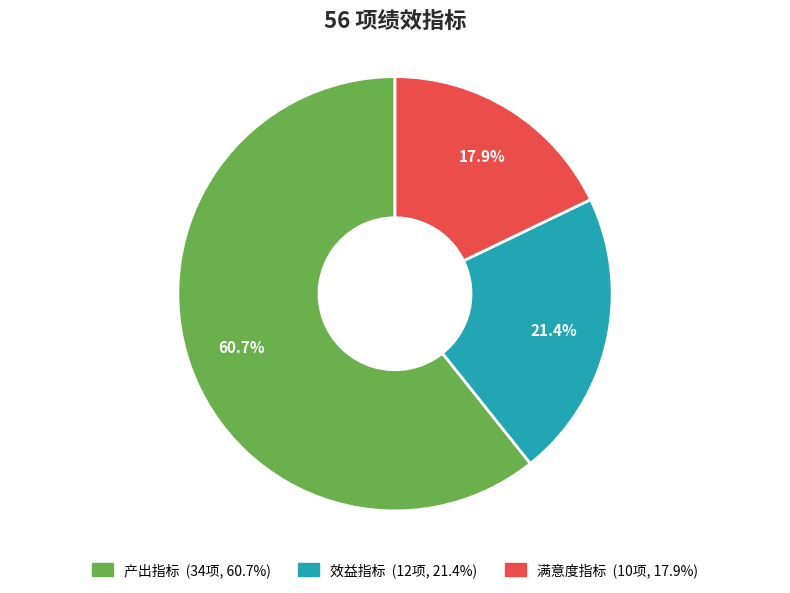

What percentage is the 效益指标 slice, to the nearest percent?

21%